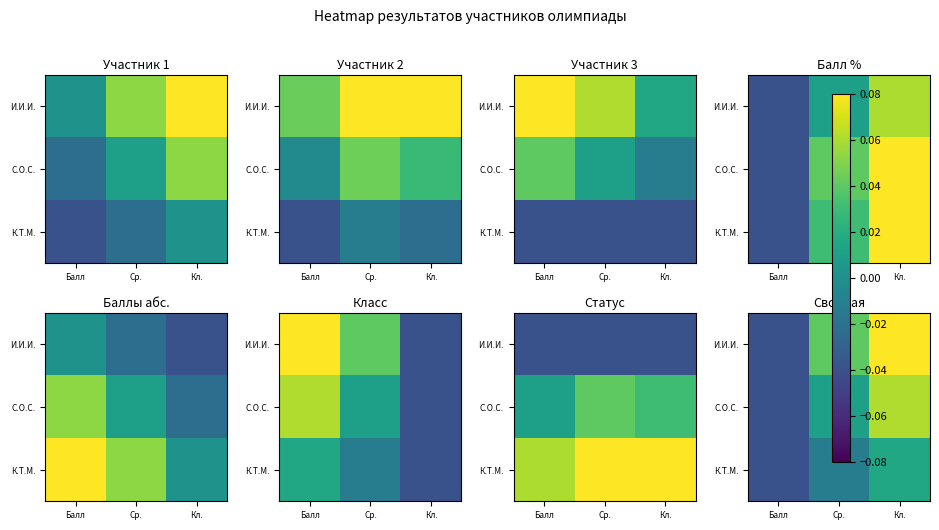

The К.Т.М. series shows -0.0 at Ср.. True or false?

False